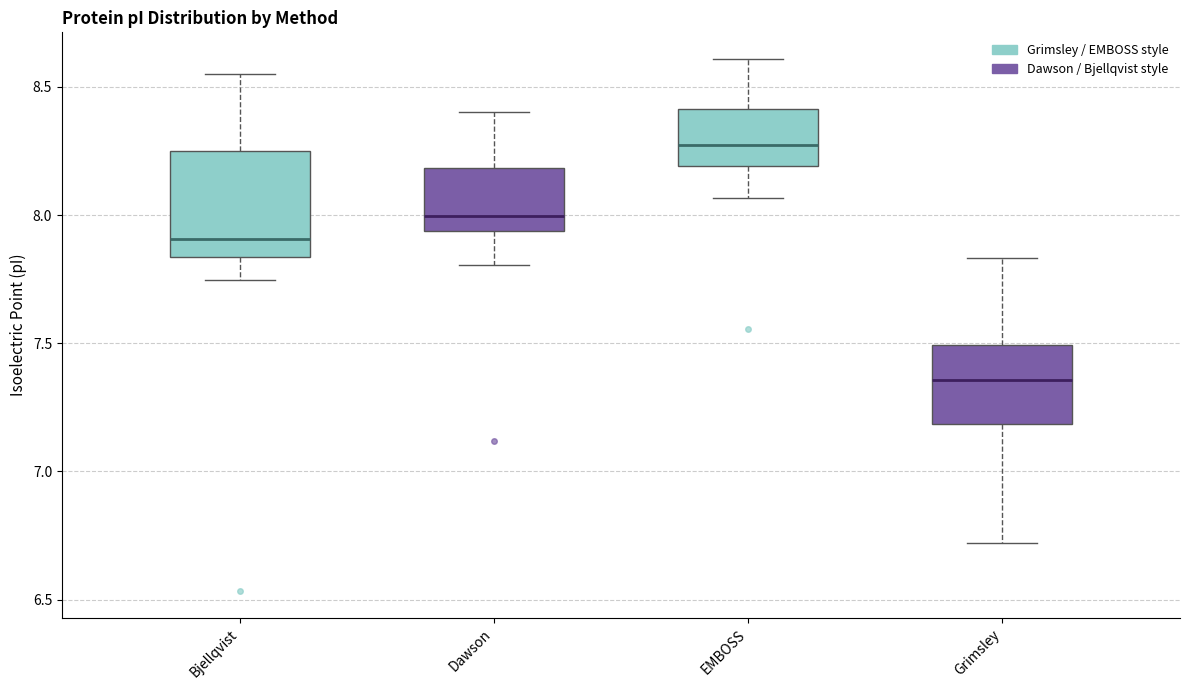

Reading left to right, read every box against the y-axis: the position of its median line, the range the box covers, and the ends of its whiskers. The values are not printed on the chart, so give them approximately, as read against the axis.

Bjellqvist: median 7.90, box 7.85 to 8.25, whiskers 7.75 to 8.55
Dawson: median 8.00, box 7.95 to 8.20, whiskers 7.80 to 8.40
EMBOSS: median 8.25, box 8.20 to 8.40, whiskers 8.05 to 8.60
Grimsley: median 7.35, box 7.20 to 7.50, whiskers 6.70 to 7.85